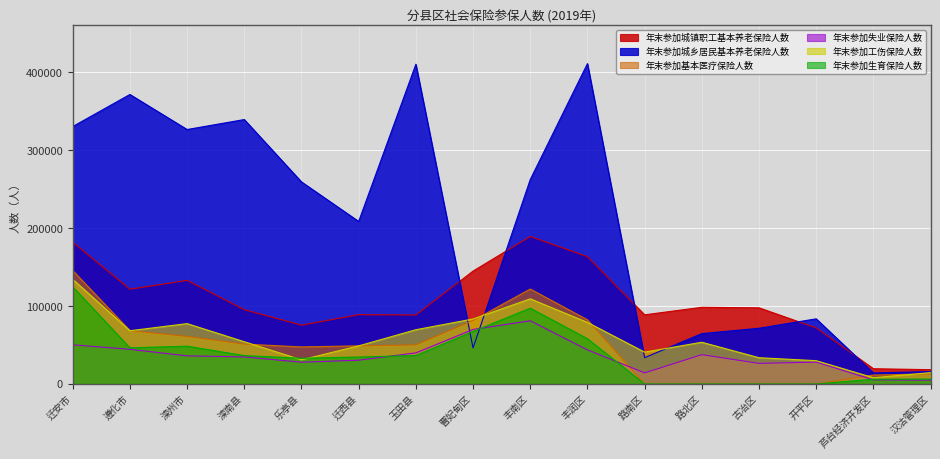

Rank the series by their maximum value, from lowest to highest.

年末参加失业保险人数, 年末参加生育保险人数, 年末参加工伤保险人数, 年末参加基本医疗保险人数, 年末参加城镇职工基本养老保险人数, 年末参加城乡居民基本养老保险人数